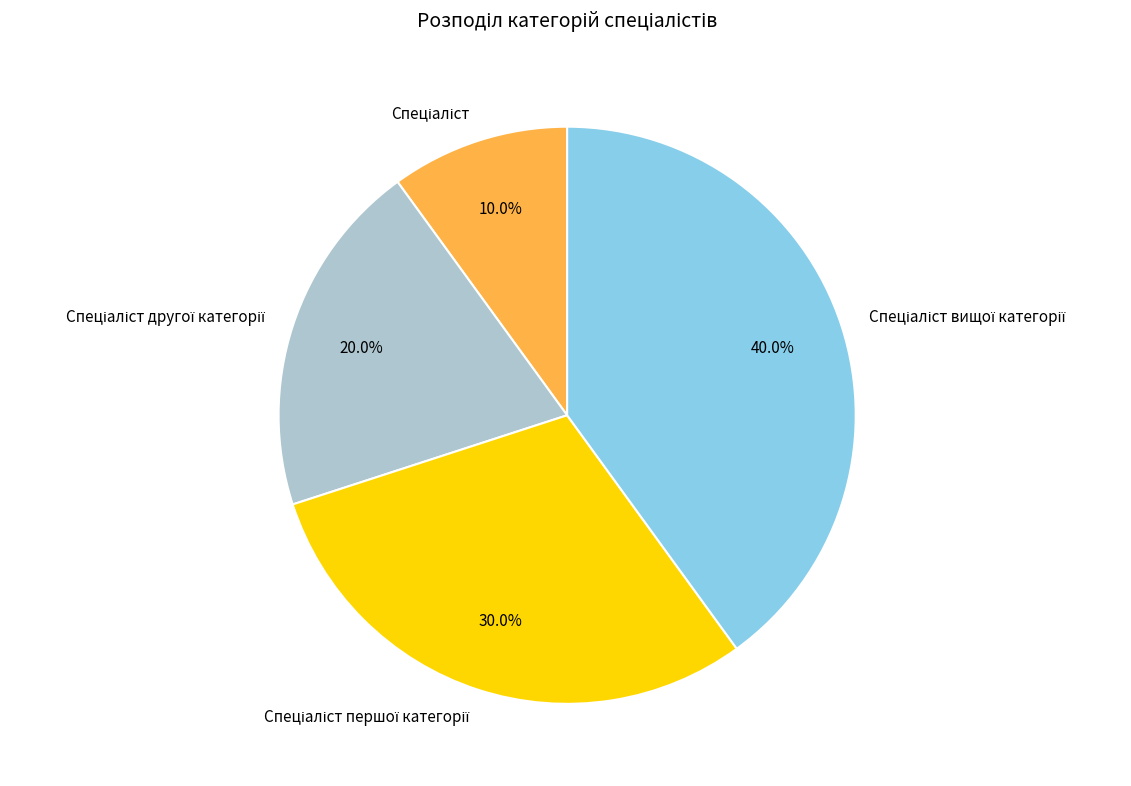

Does any single category account for the majority?

No